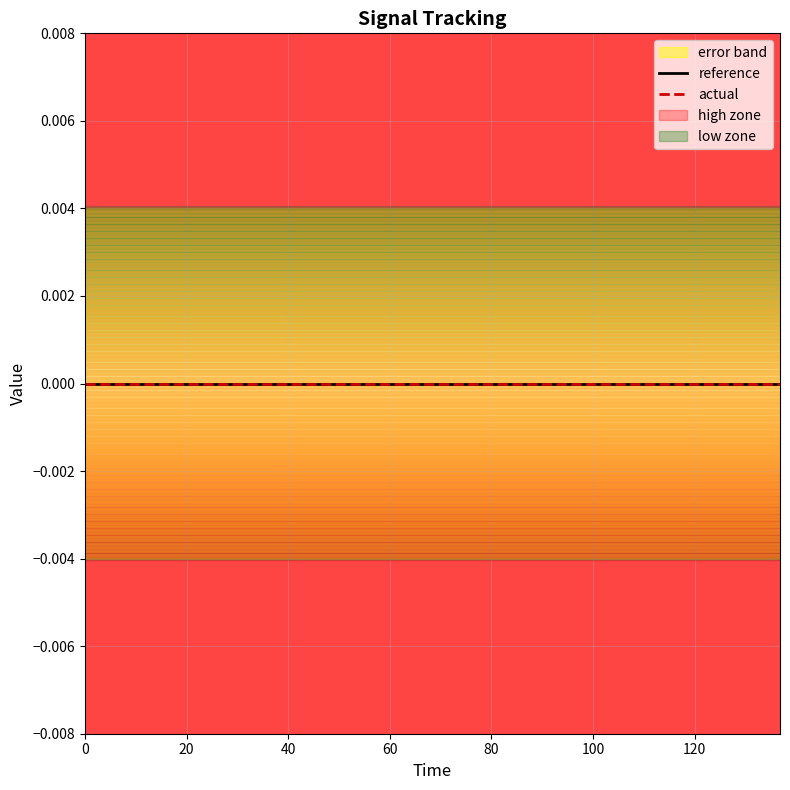

True or false: actual and high intersect in this chart.

False